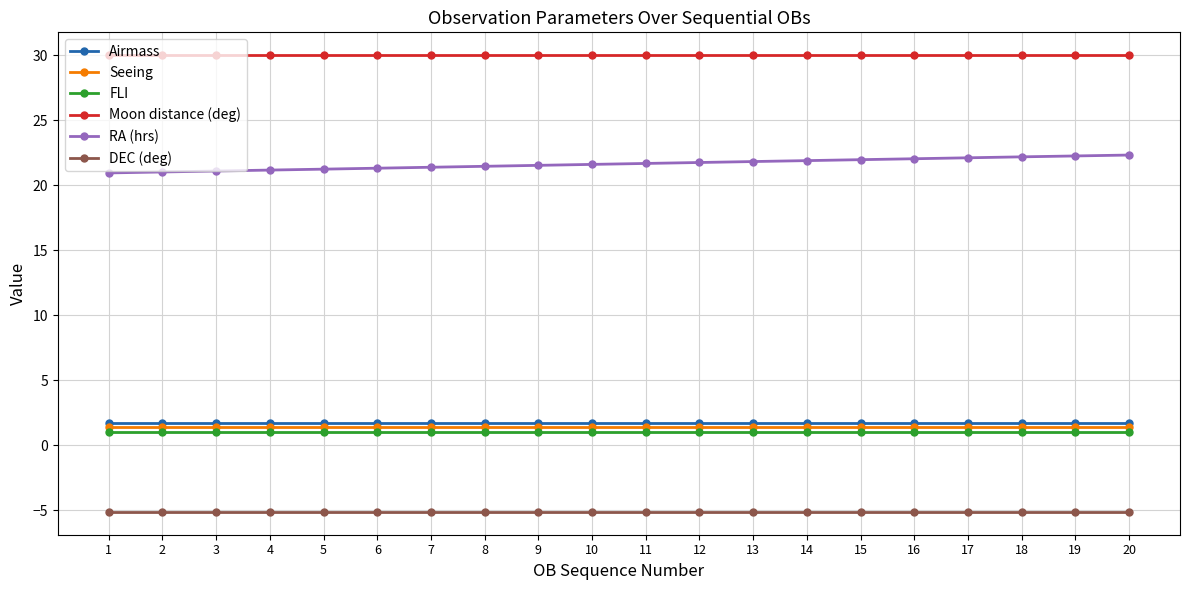

What is the sum of the Airmass values at 2 and 12?

3.4